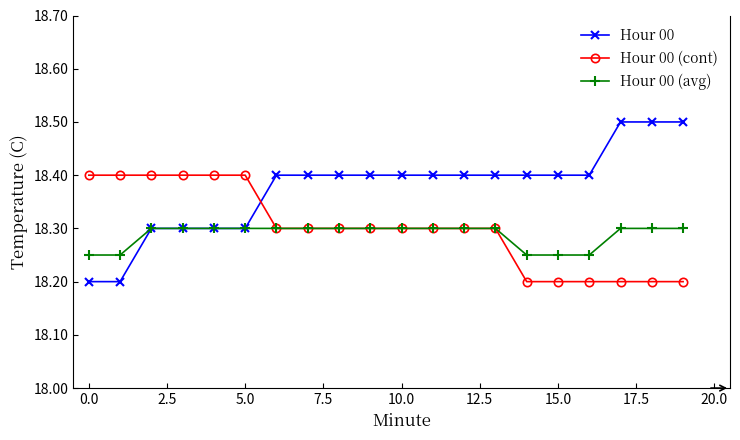

What is the greatest value displayed?

18.5